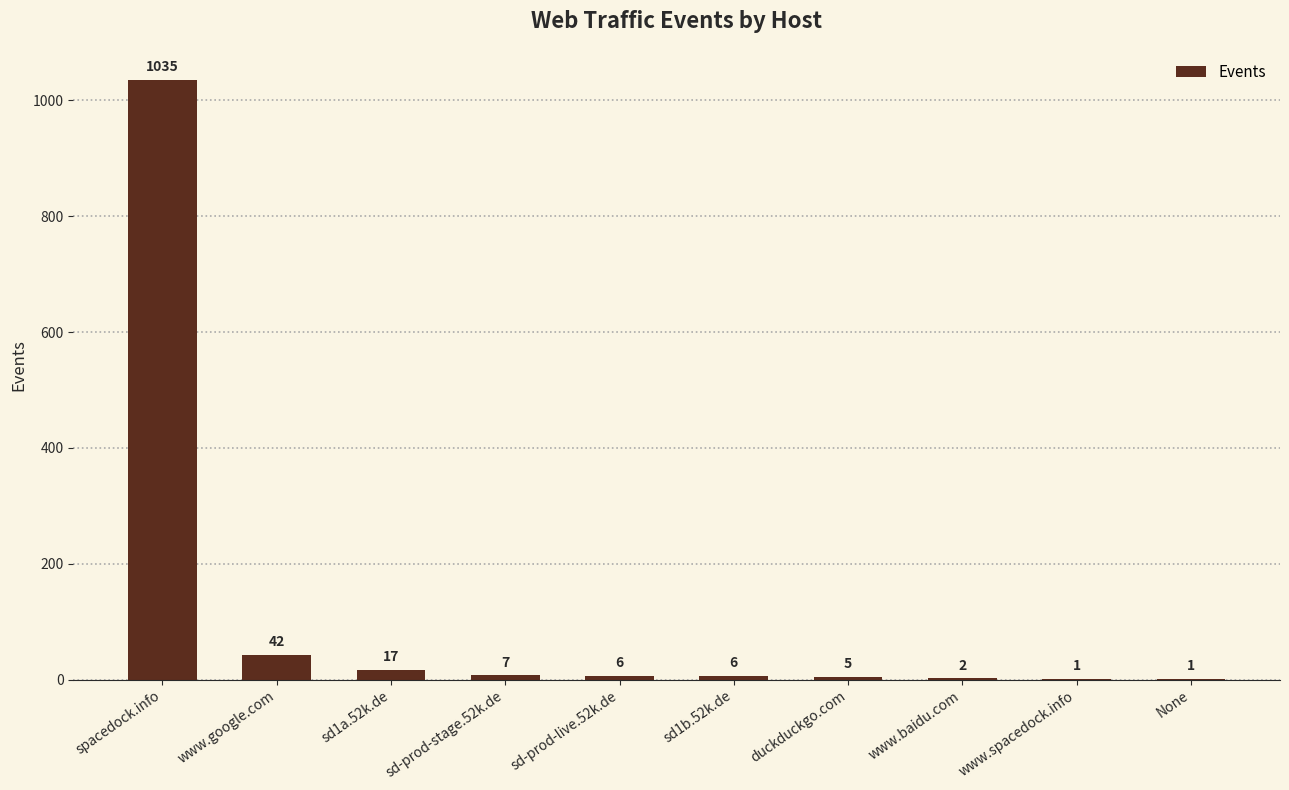

What is the sum of all values?

1122